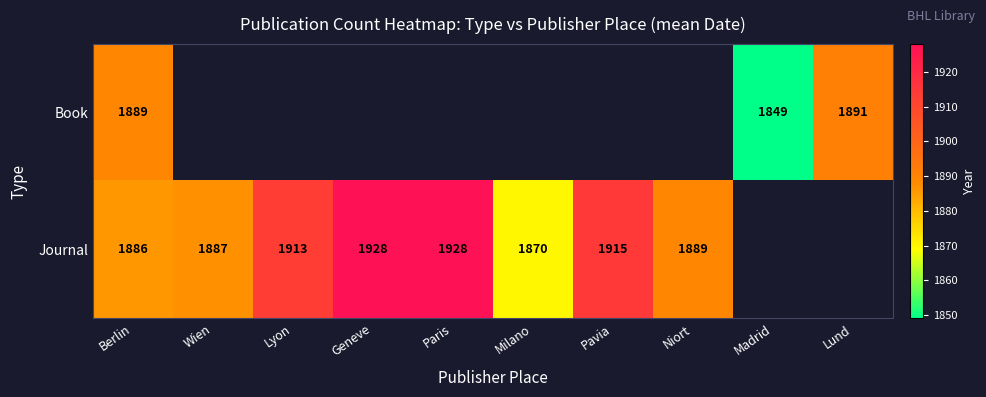

What is the difference between the Journal values at Niort and Milano?

19